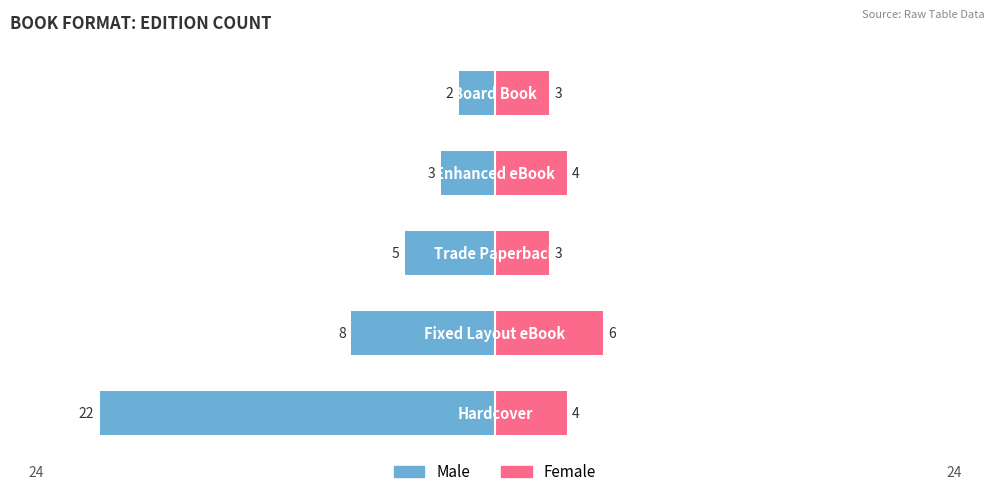

How many groups of bars are there?

5